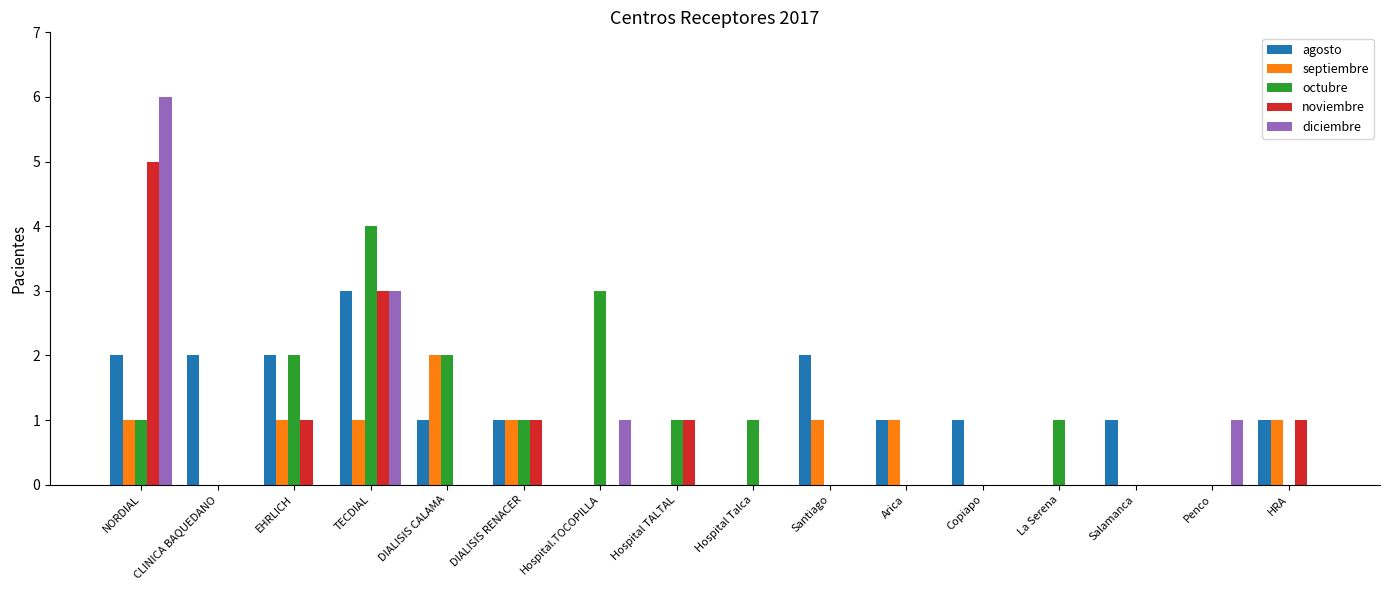

Which series has the largest total across all categories?

agosto